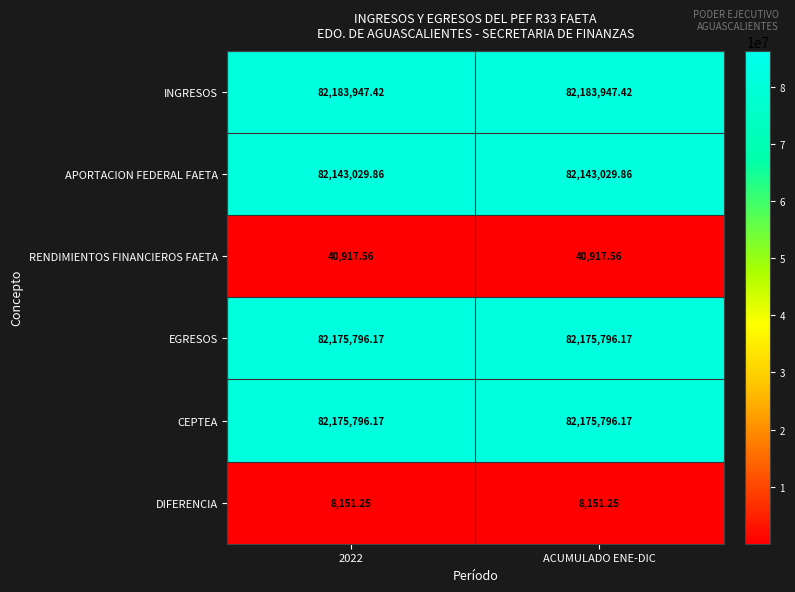

Which series has the largest total across all categories?

INGRESOS